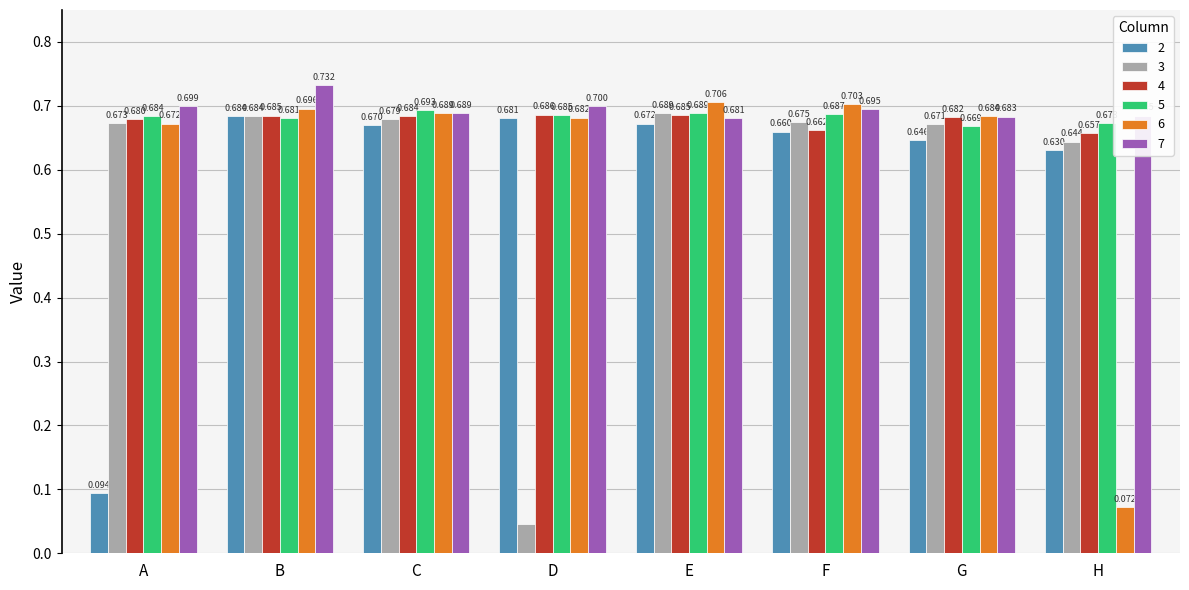

Which category has the highest value across all series?

B